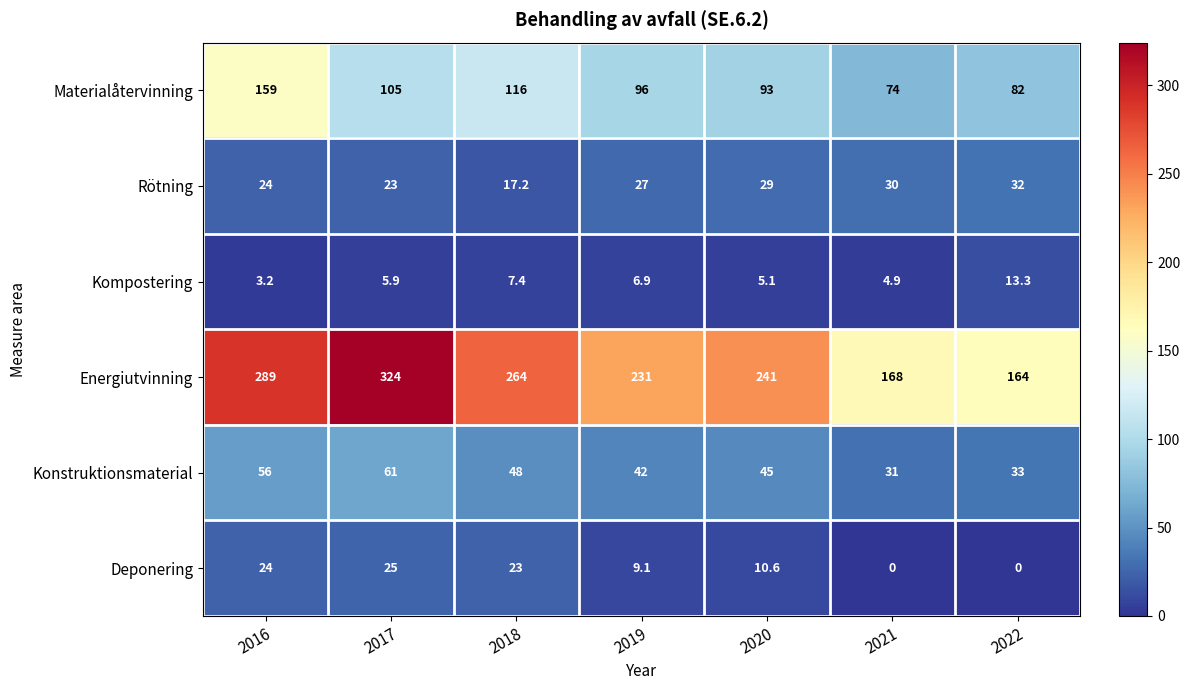

What is the spread (max minus min) of values at 2019?

224.1